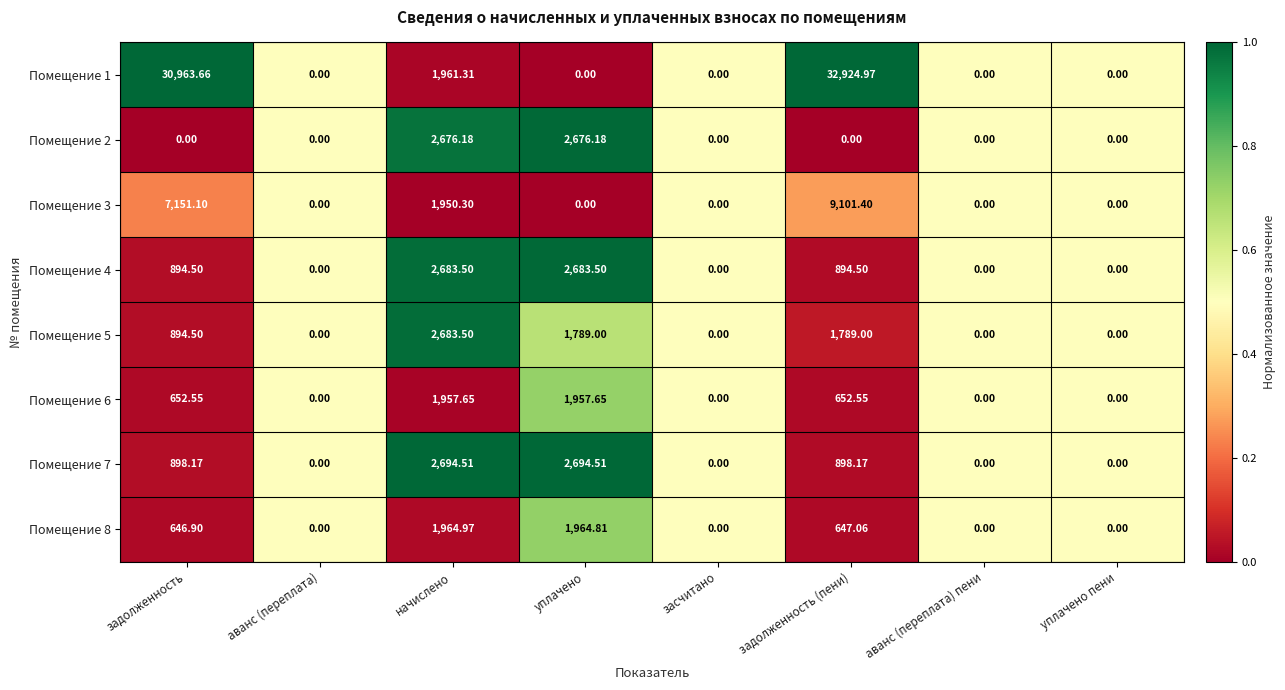

At which label does Помещение 5 first exceed 894?

задолженность